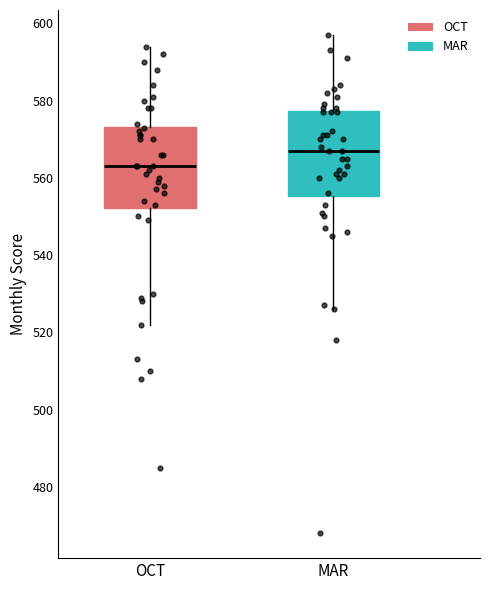

Which box has the highest median line?

MAR